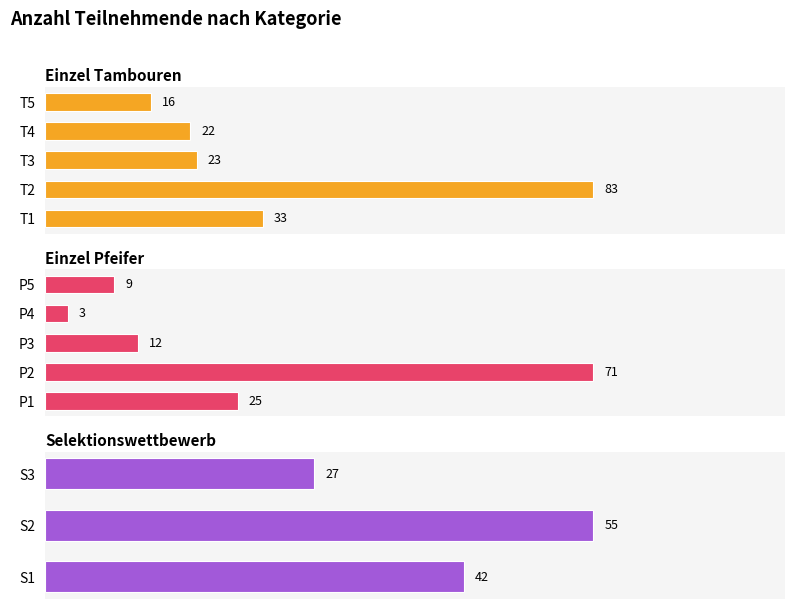

What is the sum of all Einzel Tambouren values?

177